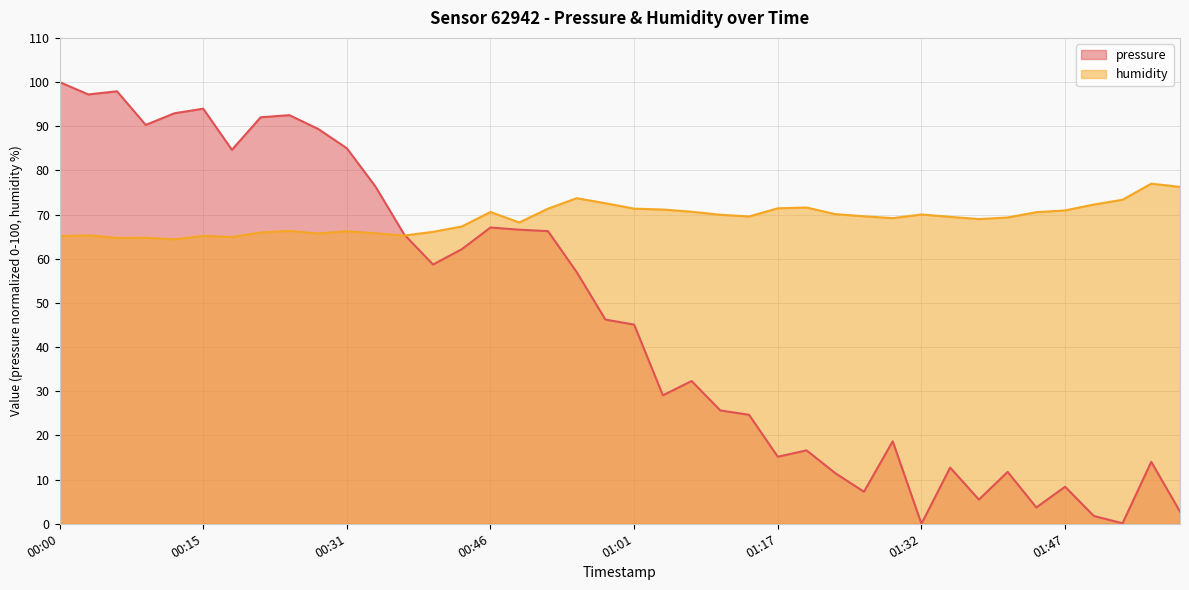

How many times do pressure and humidity cross each other?

1